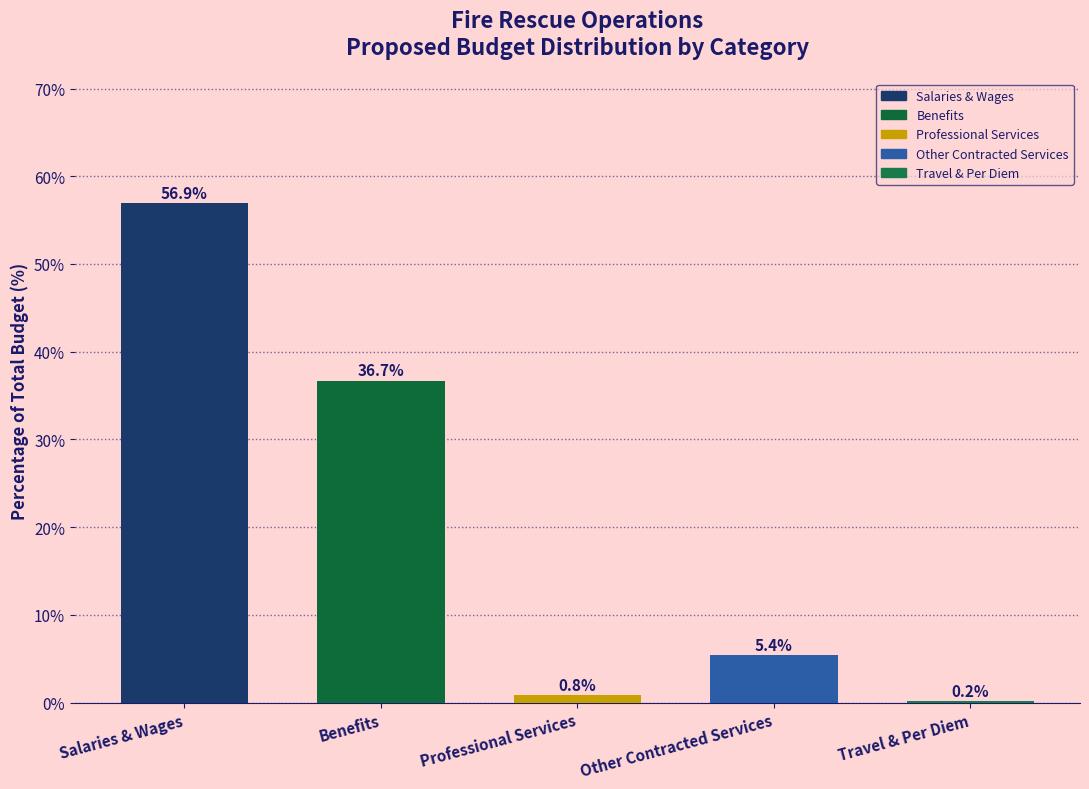

Reading left to right, transcribe all the data shown in this chart.

Salaries & Wages=56.9	Benefits=36.7	Professional Services=0.8	Other Contracted Services=5.4	Travel & Per Diem=0.2